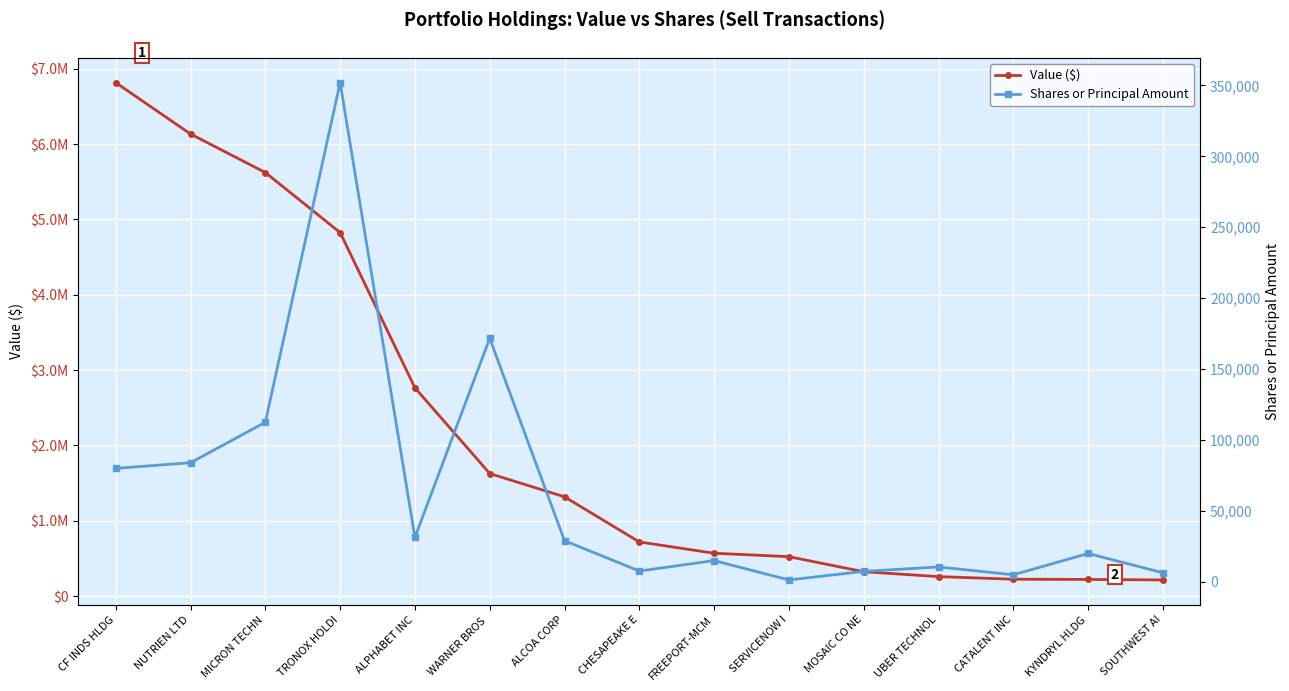

True or false: Value ($) has more than 2 points higher than both neighbors.

False